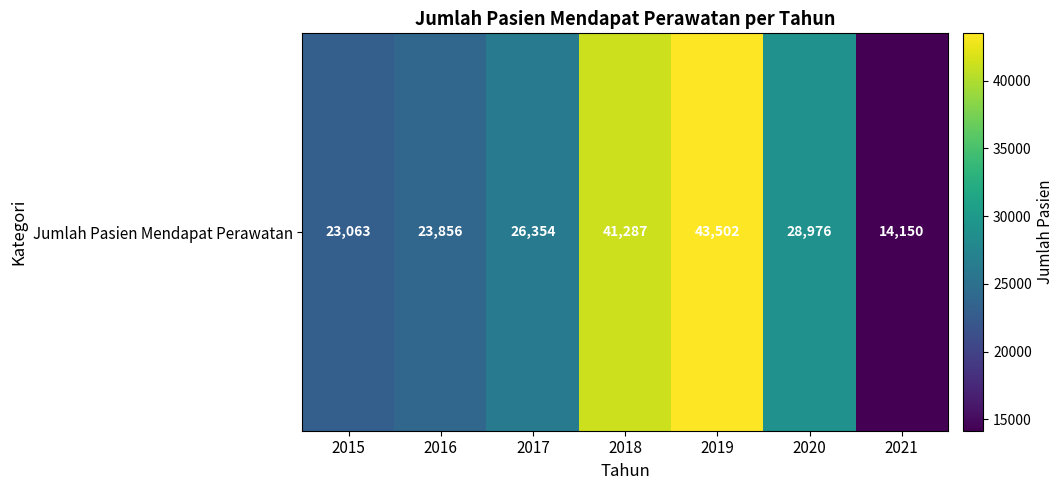

Which has a higher value, 2018 or 2017?

2018